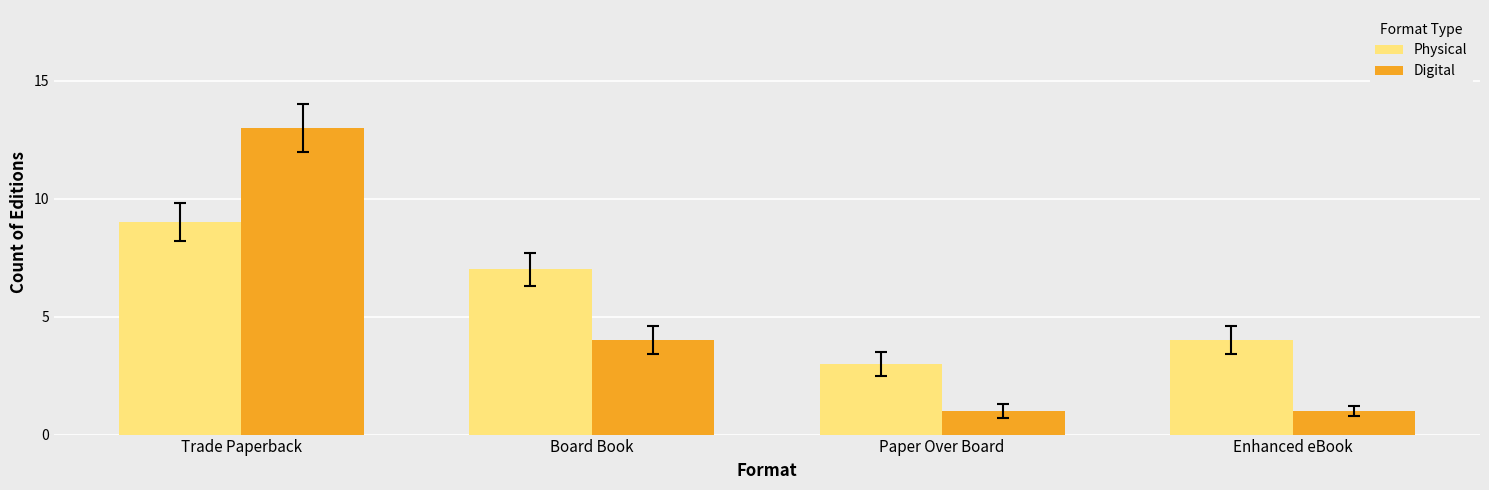

Which series has the largest total across all categories?

Physical